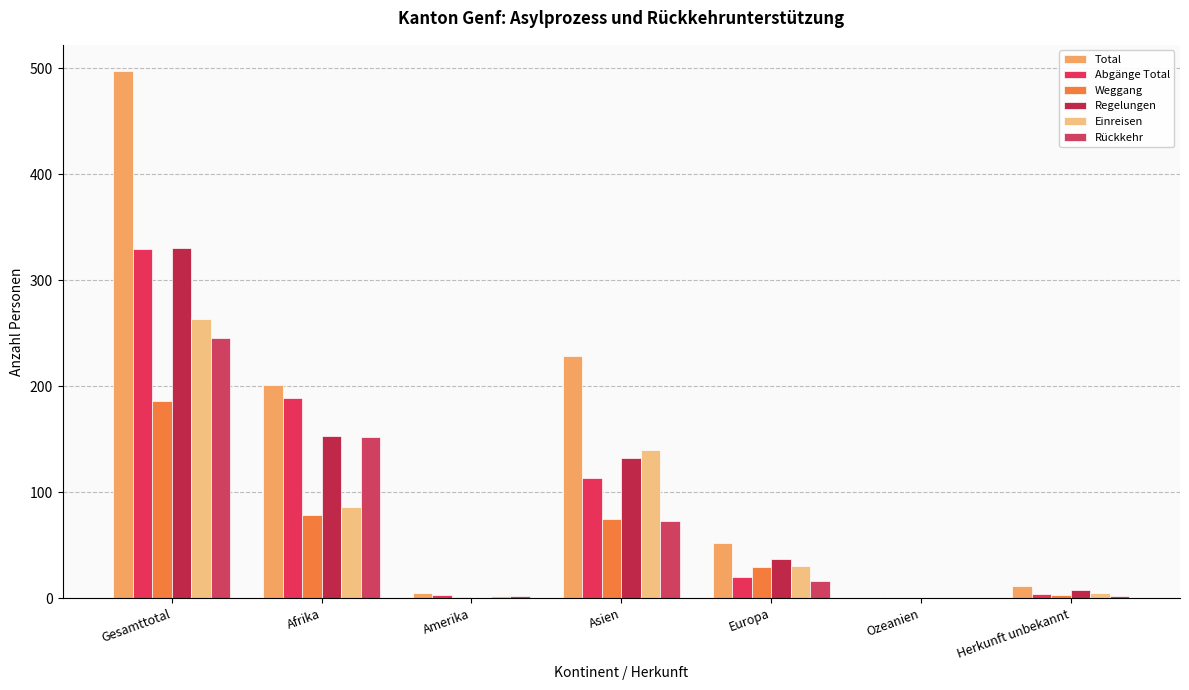

Are the bars horizontal?

No